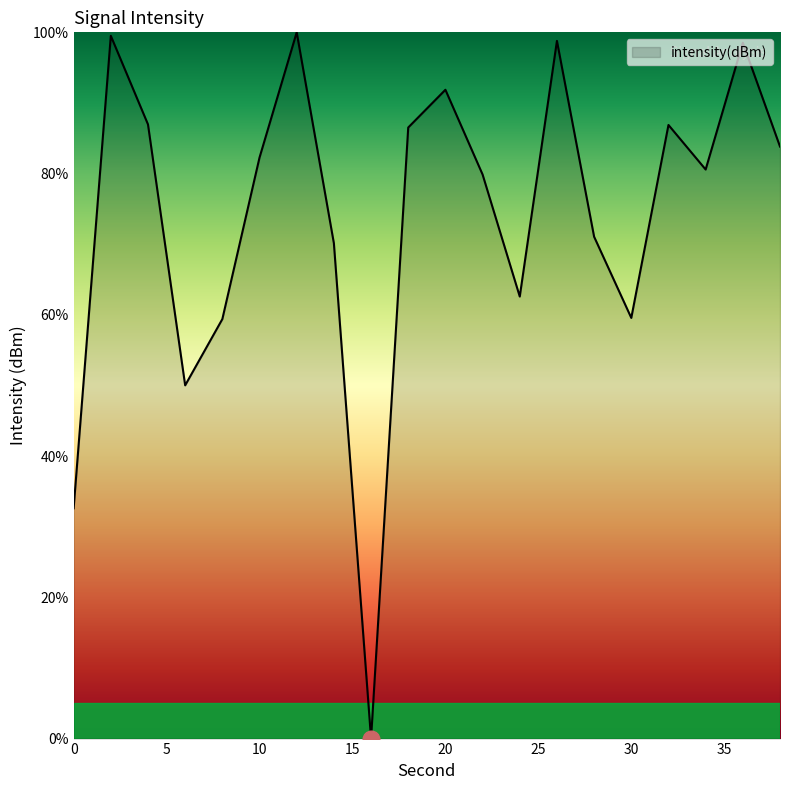

What is the greatest value displayed?

100.0